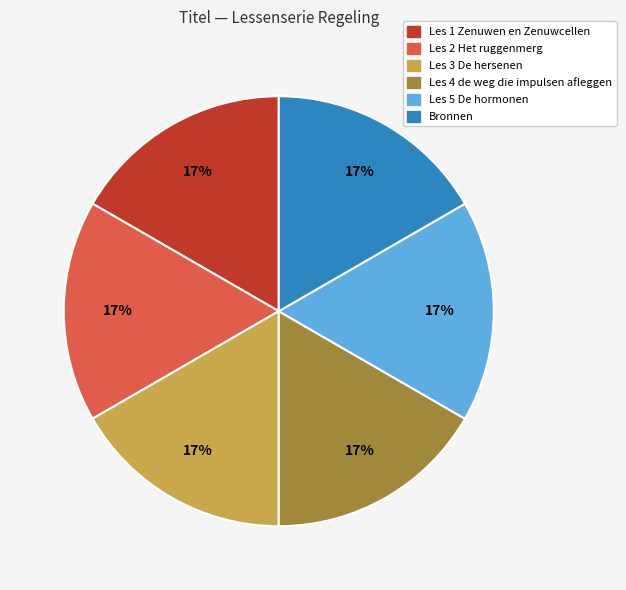

Do Les 1 Zenuwen en Zenuwcellen and Bronnen together represent more than half of the pie?

No